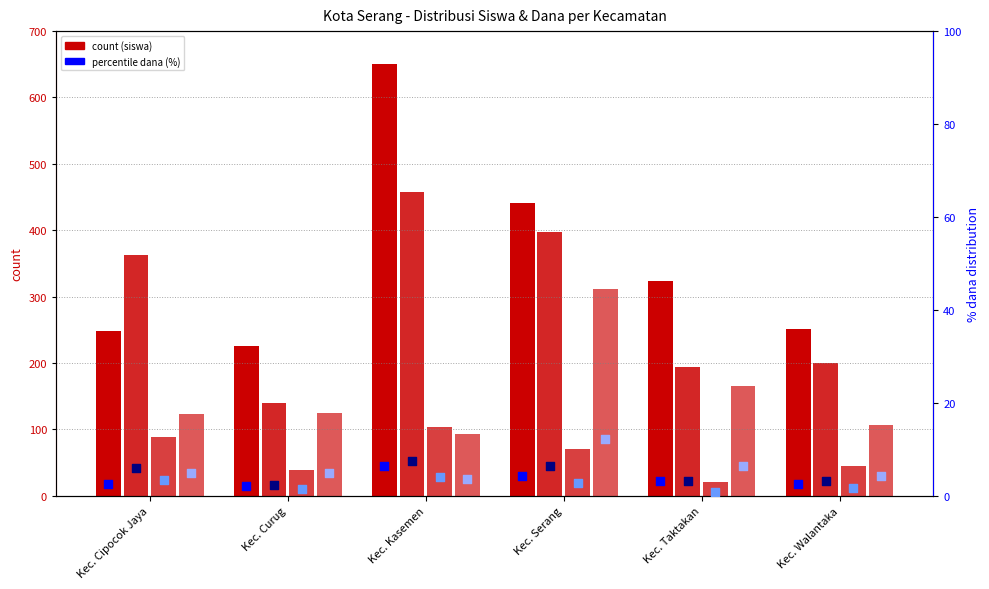

Which series has the largest total across all categories?

SD